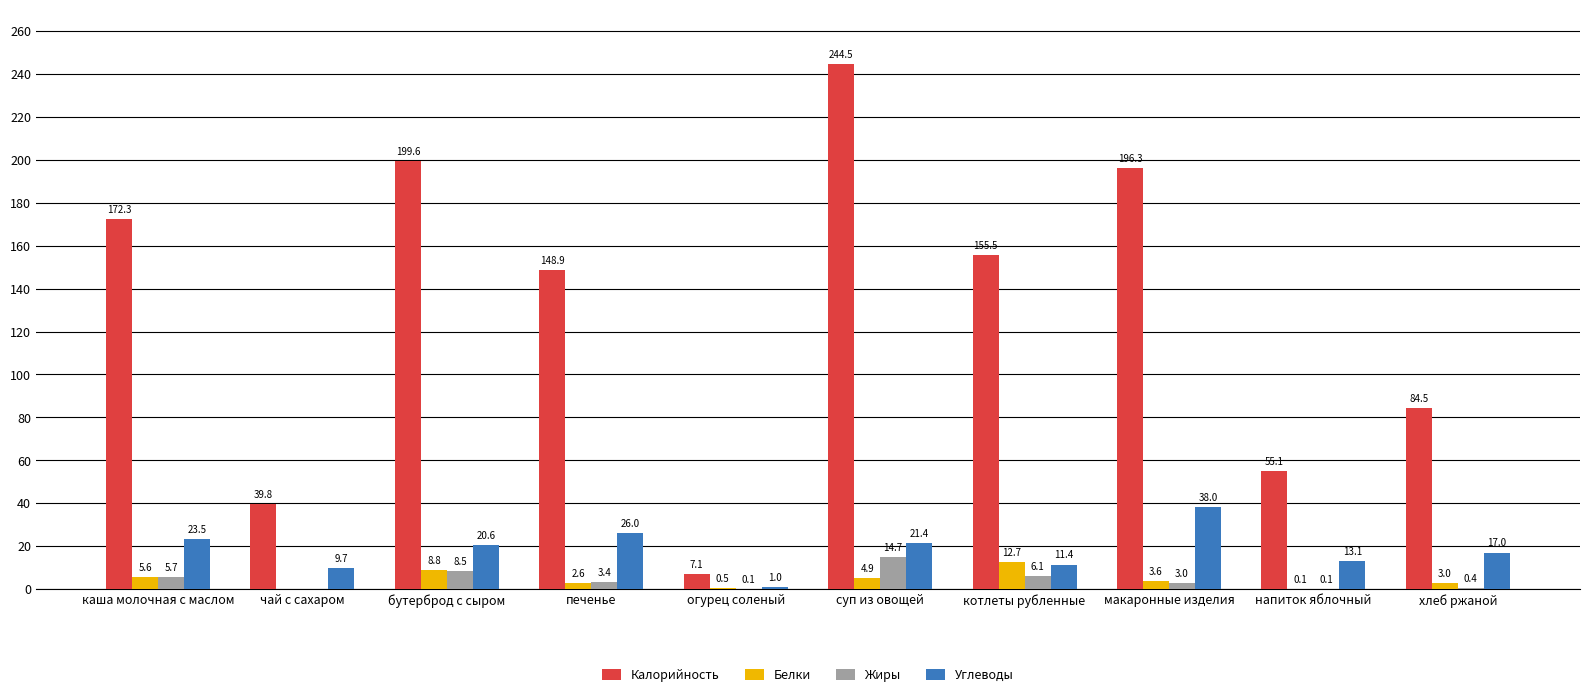

Which series changed the most between суп из овощей and хлеб ржаной?

Калорийность